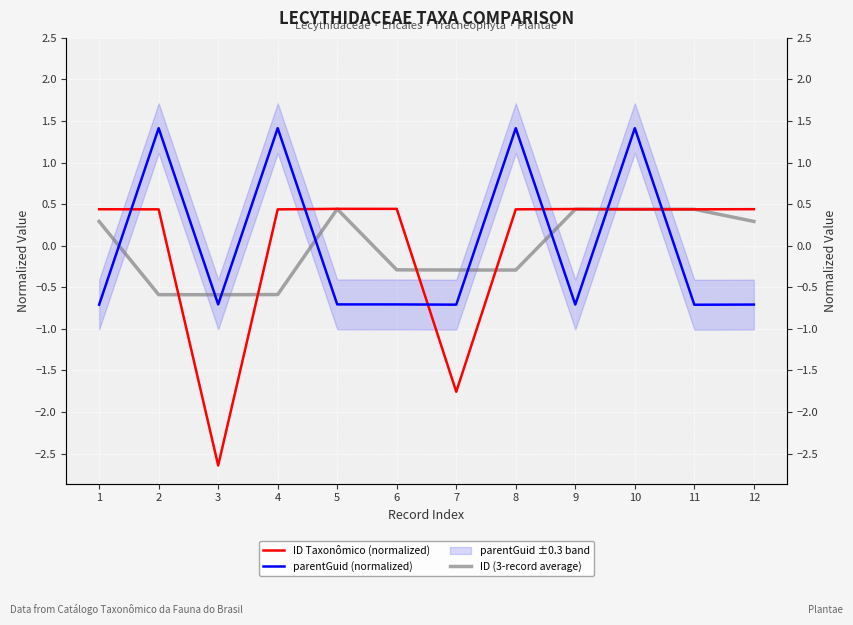

What is the value of the ID Taxonômico (normalized) point at the 10th from the left?

0.4